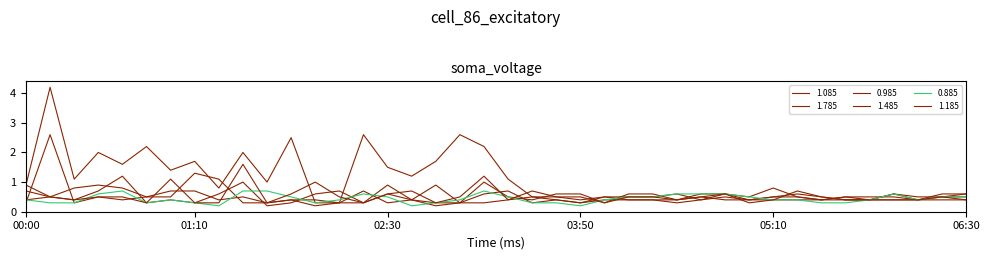

List the labels in order of 1.185 value, largest first.

01:30, 03:10, 01:00, 02:00, 00:00, 02:40, 03:30, 05:20, 01:50, 02:30, 04:50, 00:10, 00:30, 00:40, 02:10, 03:00, 03:40, 03:50, 04:10, 04:20, 04:40, 05:30, 06:20, 00:20, 03:20, 04:30, 05:10, 05:40, 05:50, 06:00, 06:10, 06:30, 00:50, 01:10, 01:20, 01:40, 02:20, 02:50, 04:00, 05:00